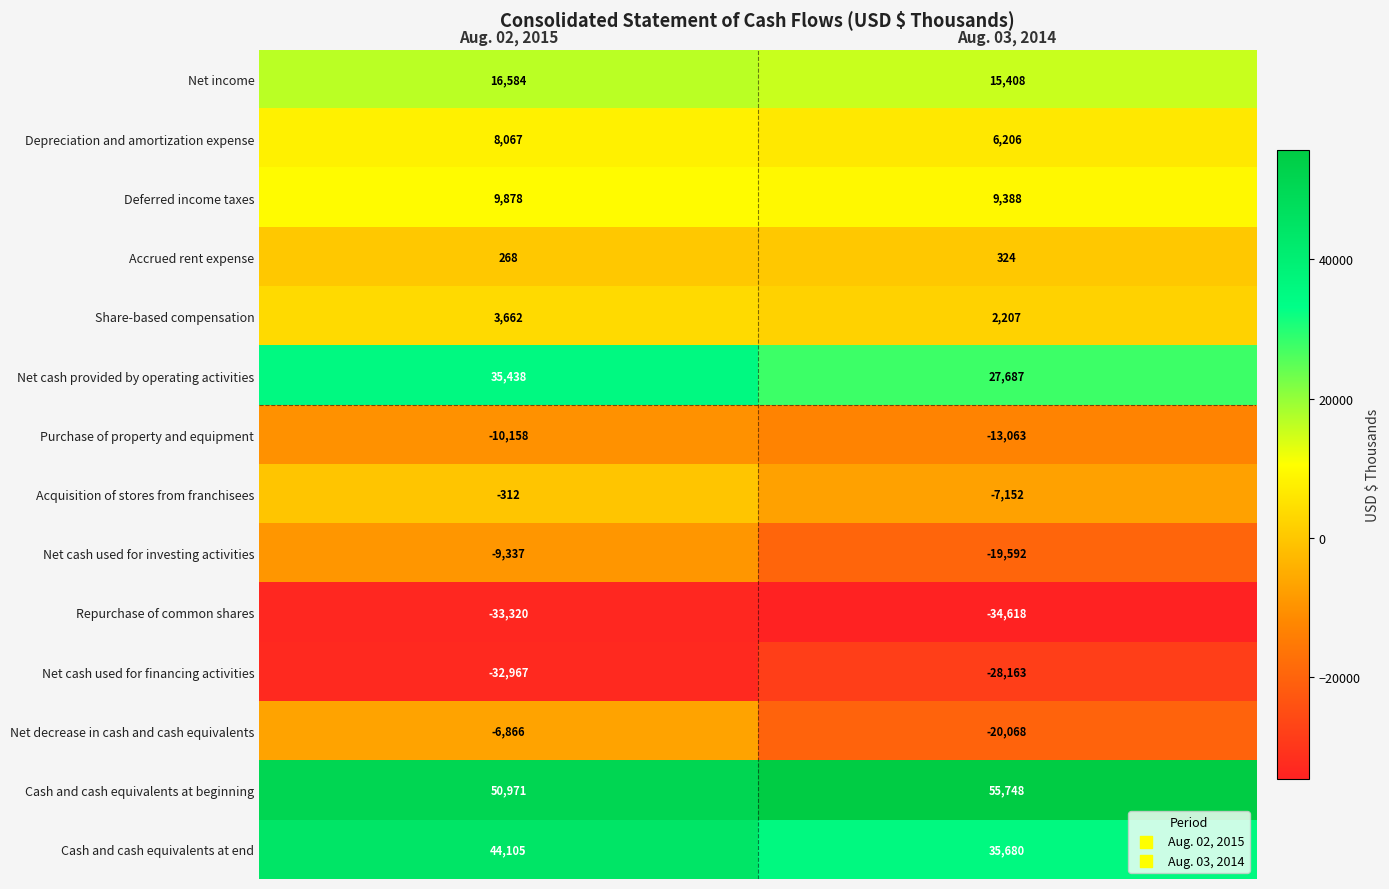

How many categories are shown in the chart?

2